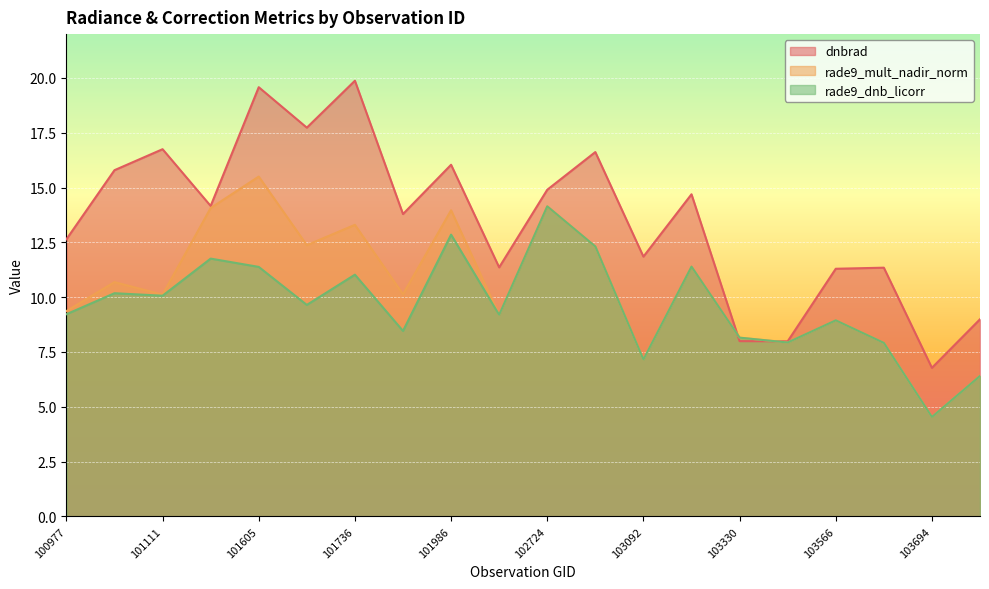

Which series has the largest range (max minus min)?

dnbrad